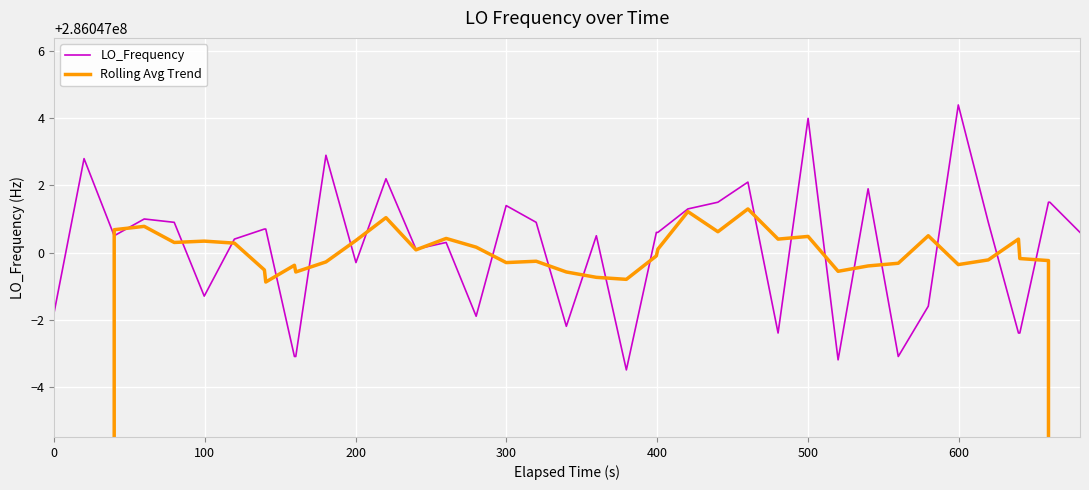

What is the value of the LO_Frequency point at the 6th from the left?

286046998.7